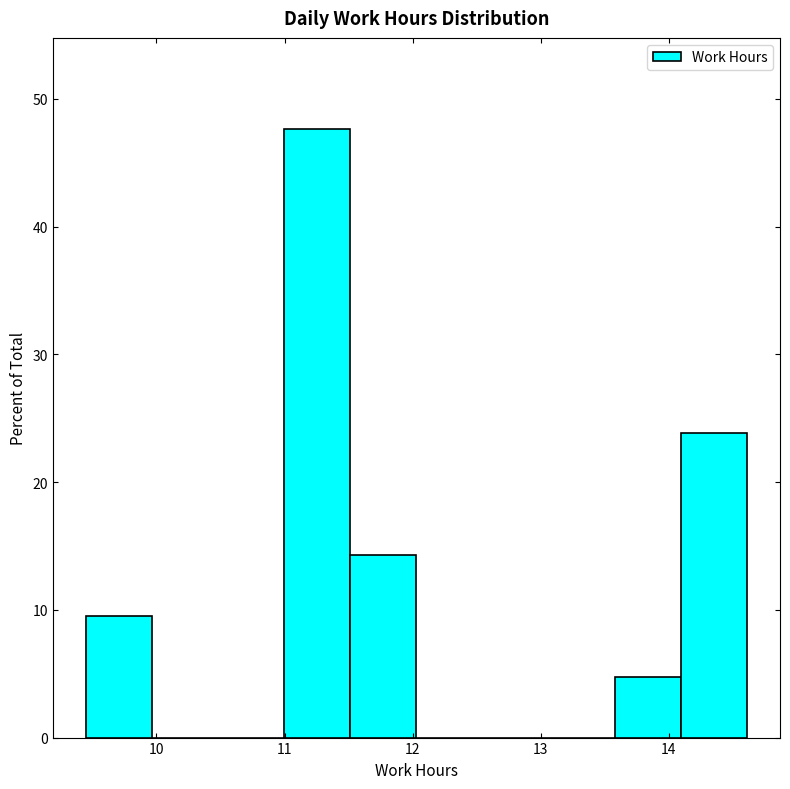

Reading left to right, list every bar in this chart as the range it spans on the x-axis followed by its height. Neither the bar edges nor the heights are printed on the chart, so give them approximately, as read against the axes.

9.5 to 10.0: 10
10.0 to 10.5: 0
10.5 to 11.0: 0
11.0 to 11.5: 48
11.5 to 12.0: 14
12.0 to 12.5: 0
12.5 to 13.1: 0
13.1 to 13.6: 0
13.6 to 14.1: 5
14.1 to 14.6: 24